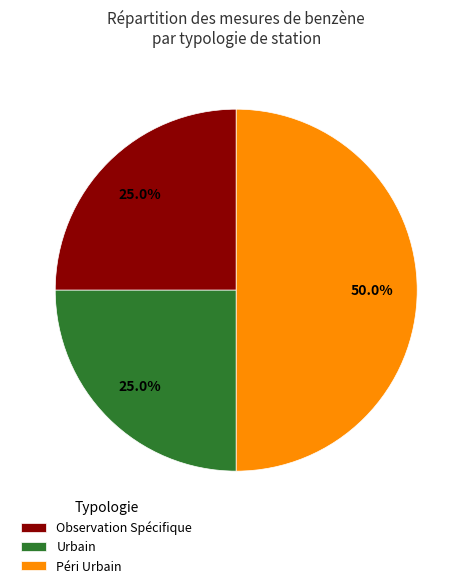

Does Urbain account for over 50% of the chart?

No